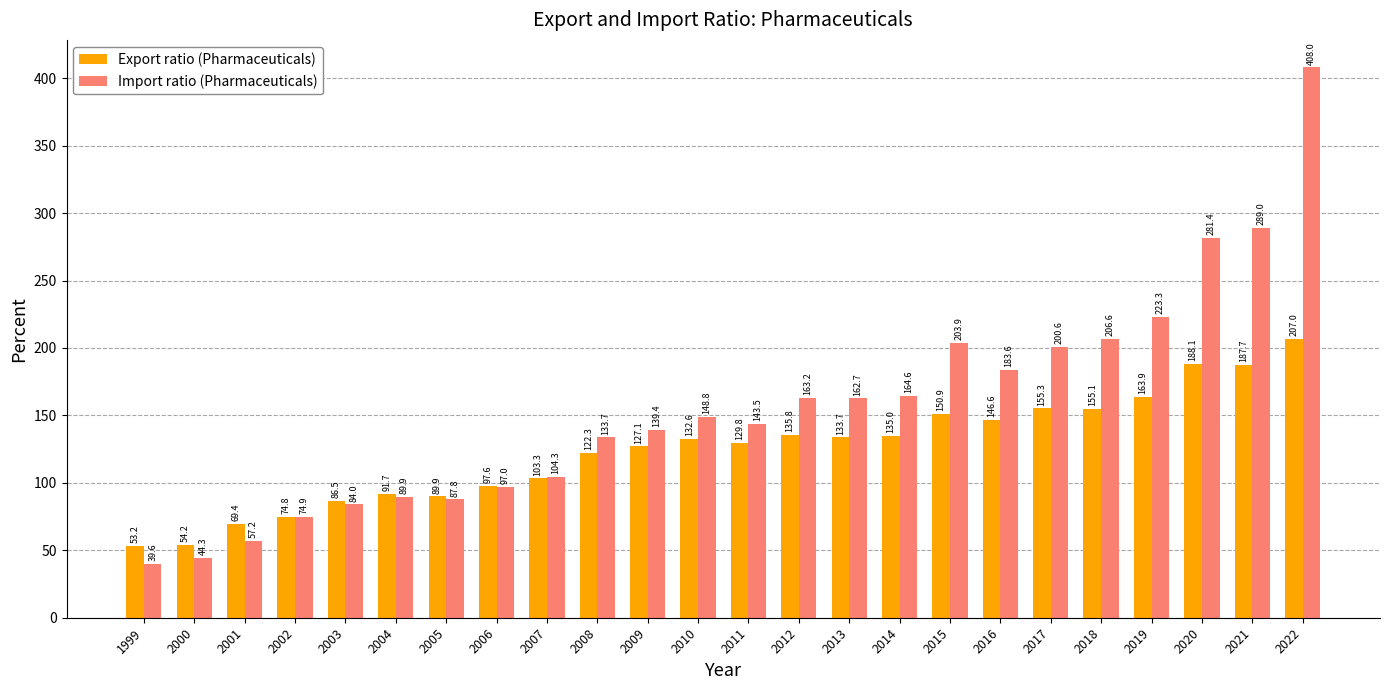

Is it true that Export ratio (Pharmaceuticals) equals 46.6 at 2002?

False